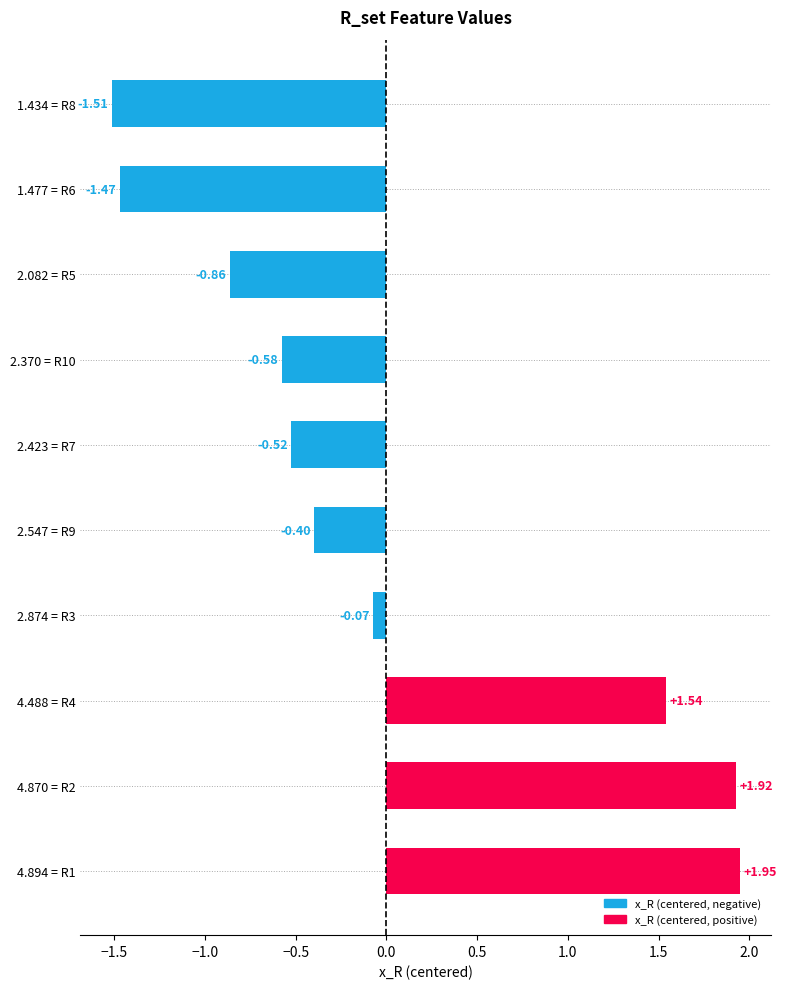

Between 2.547 = R9 and 4.870 = R2, which is larger?

4.870 = R2